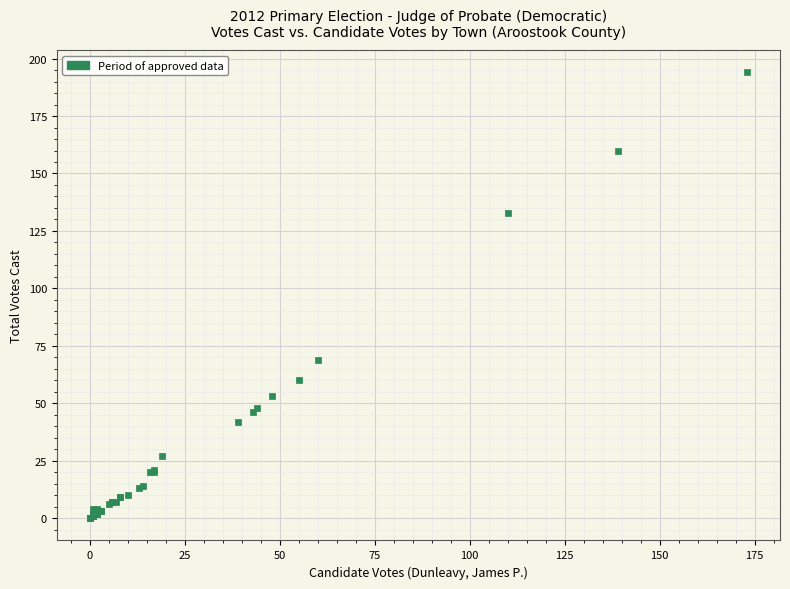

What Y value in the scatter plot is closest to 97?

69